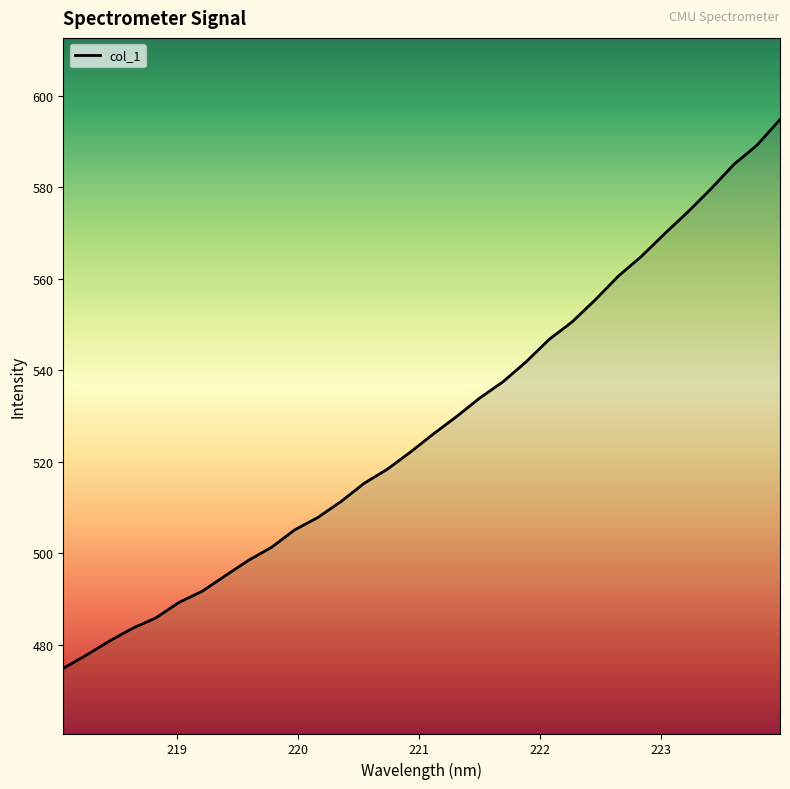

Does the chart have visible grid lines?

No